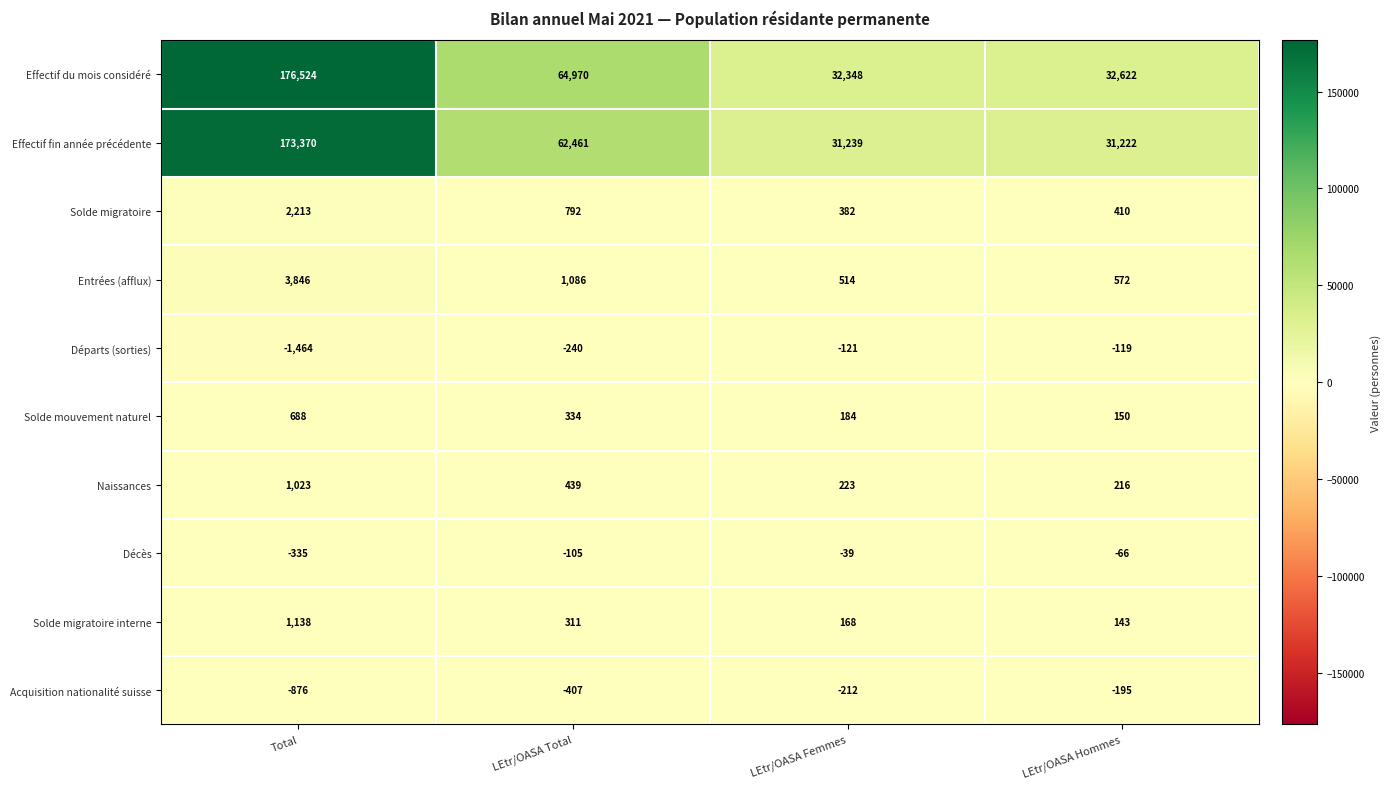

Which series changed the most between LEtr/OASA Femmes and LEtr/OASA Hommes?

Effectif du mois considéré